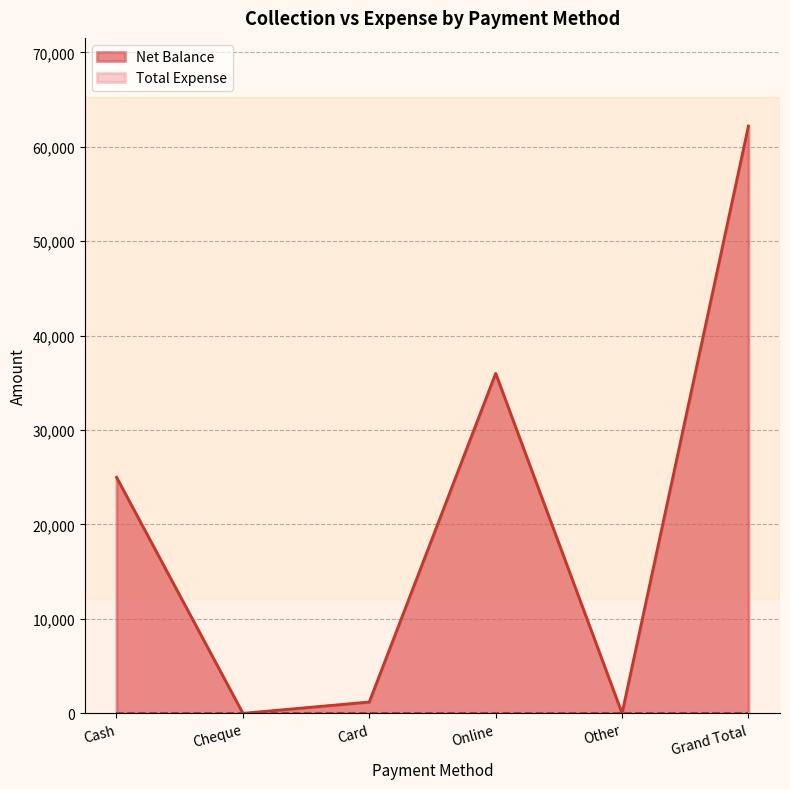

What is the greatest value displayed?

62200